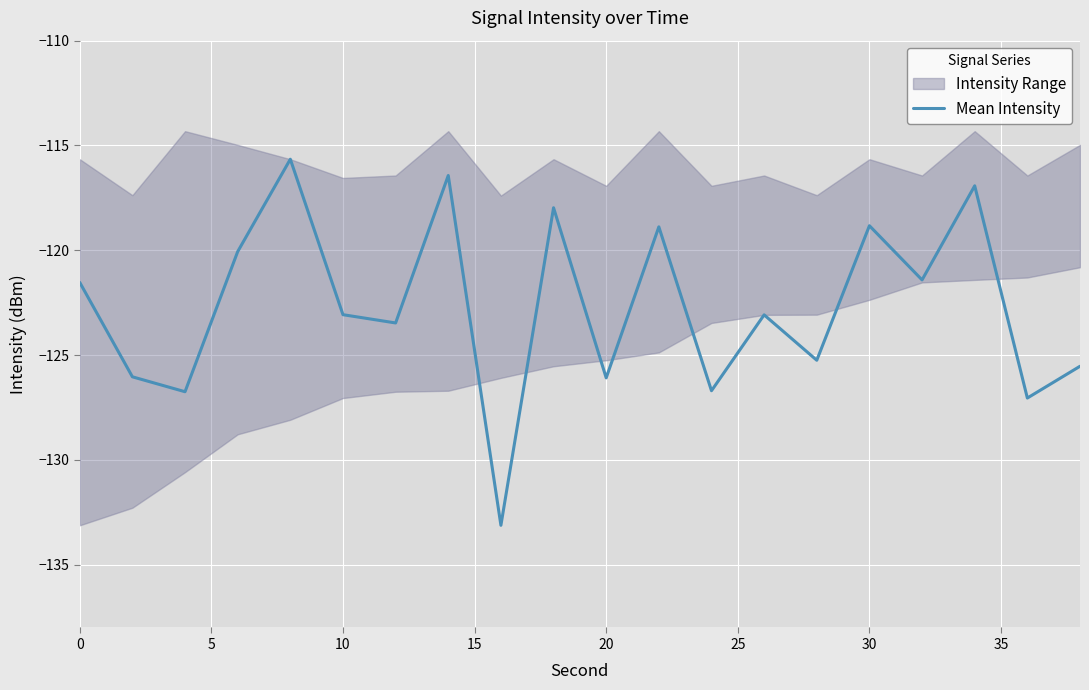

The Mean Intensity series shows -121.5 at 0. True or false?

True